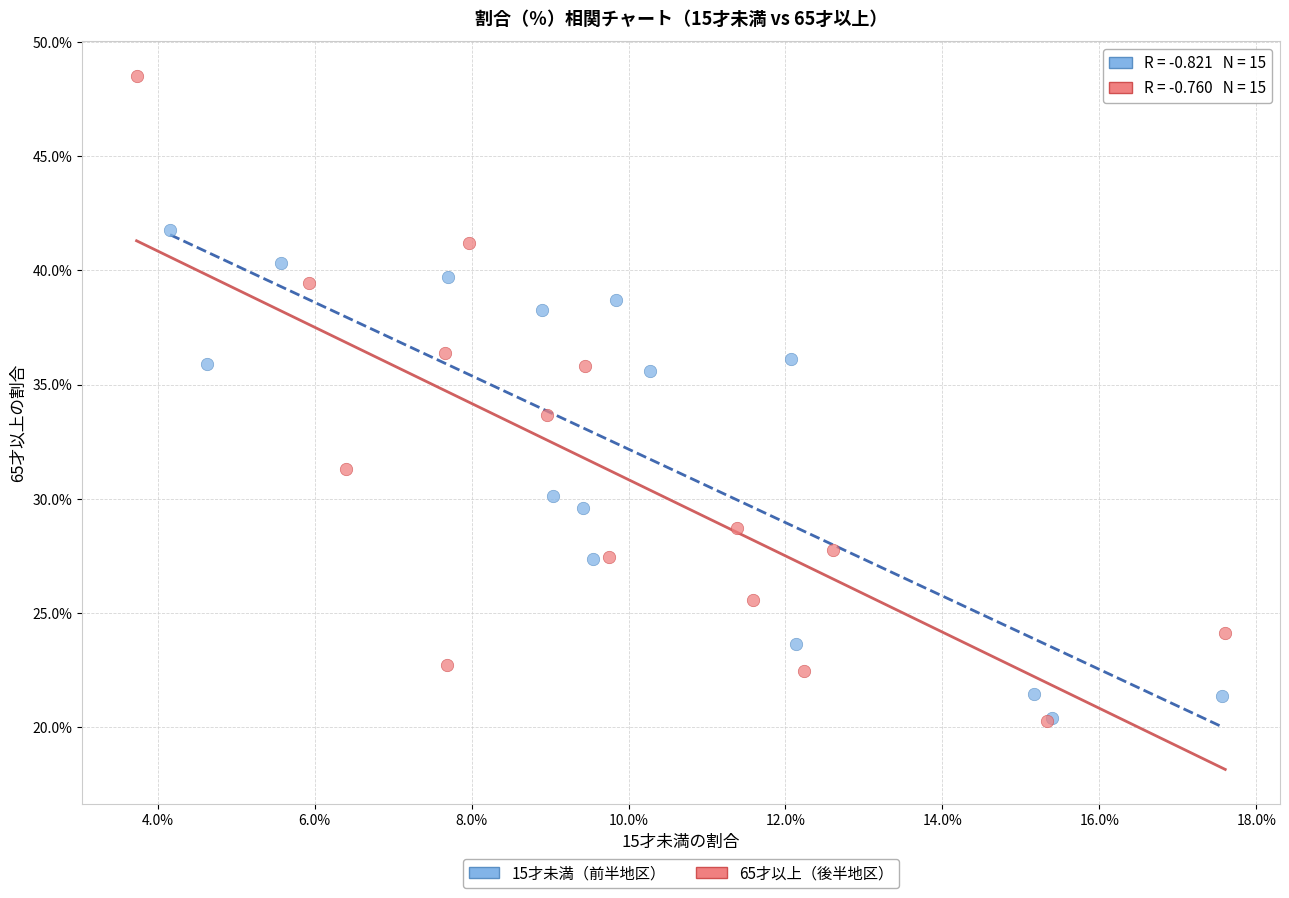

What are all the series names shown in the legend?

15才未満（前半地区）, 65才以上（後半地区）